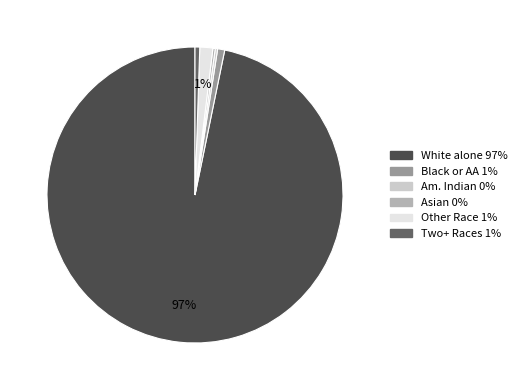

To the nearest percent, what is the average slice percentage?

17%